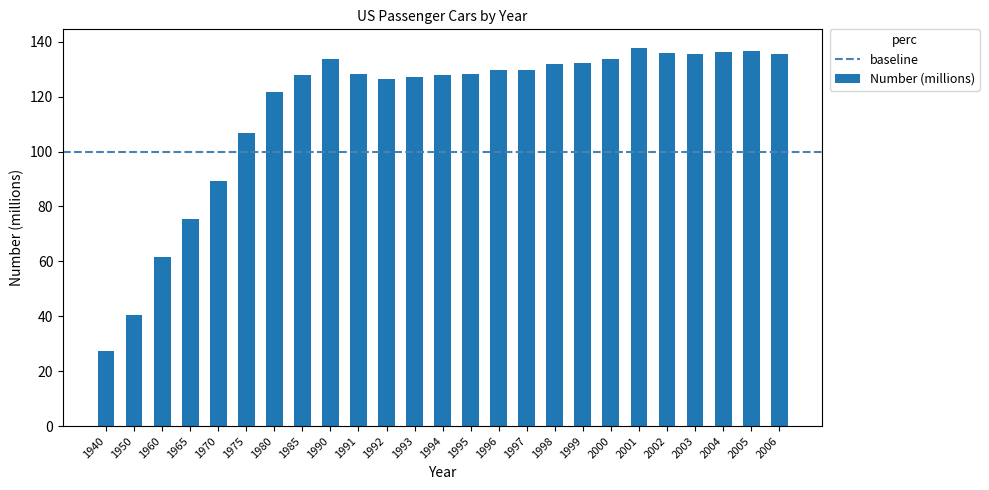

How many bars are there in total?

25